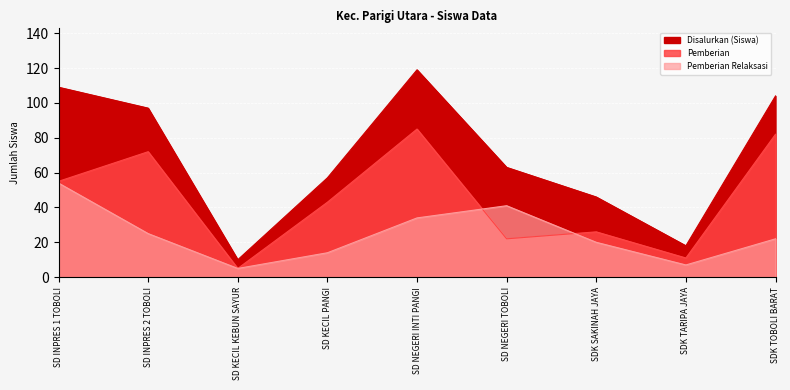

At which category does Pemberian reach its first local valley?

SD KECIL KEBUN SAYUR